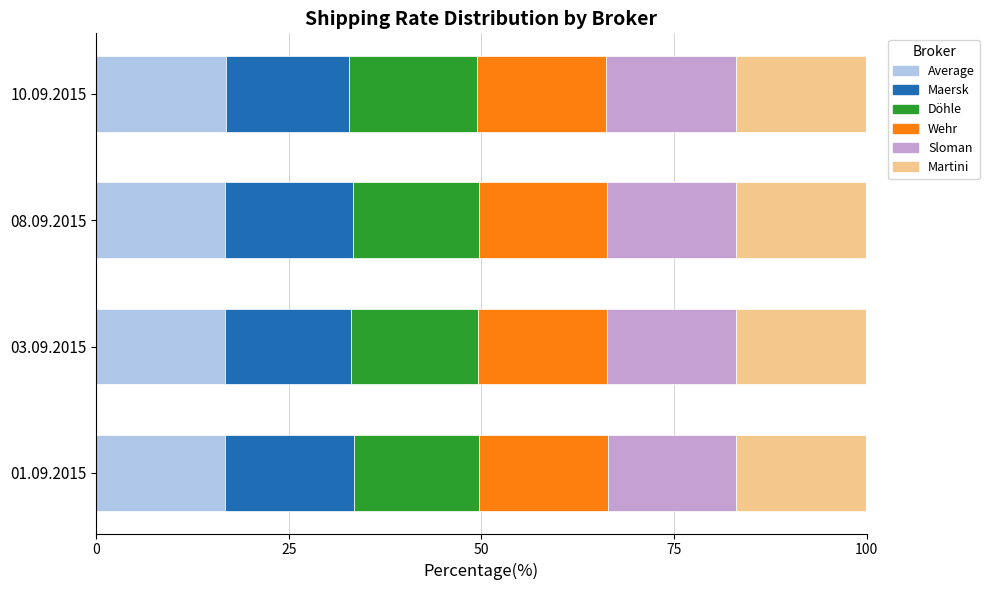

What is the total value across all series at 08.09.2015?

100.0